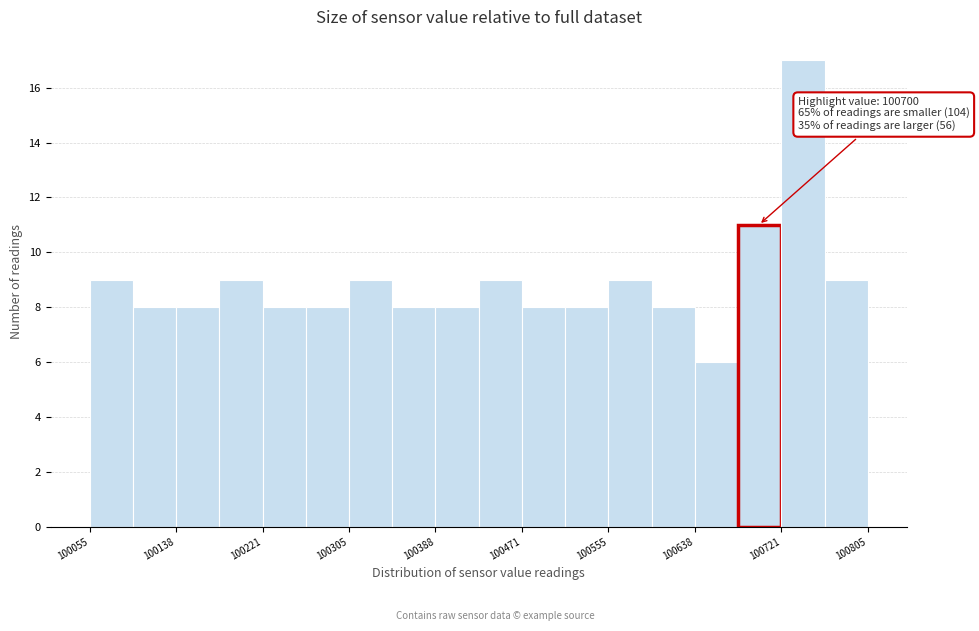

Over which range of the x-axis is the bar tallest?

100720 to 100760